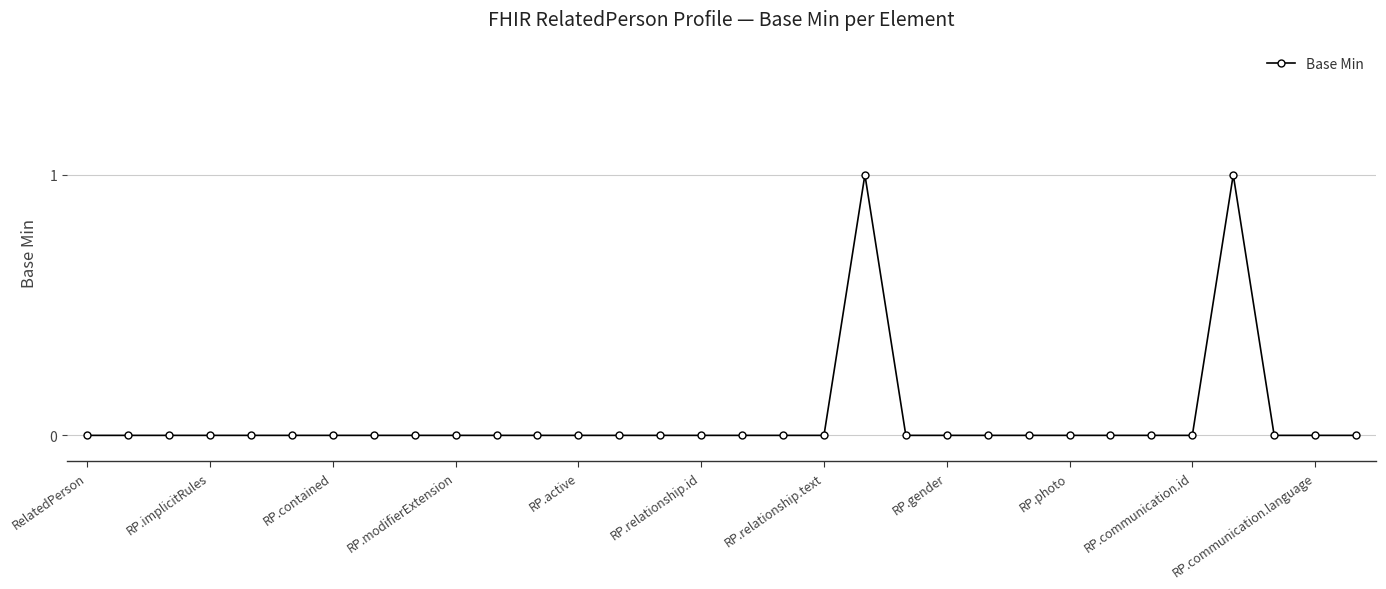

True or false: there are more than 0 points higher than both neighbors.

True